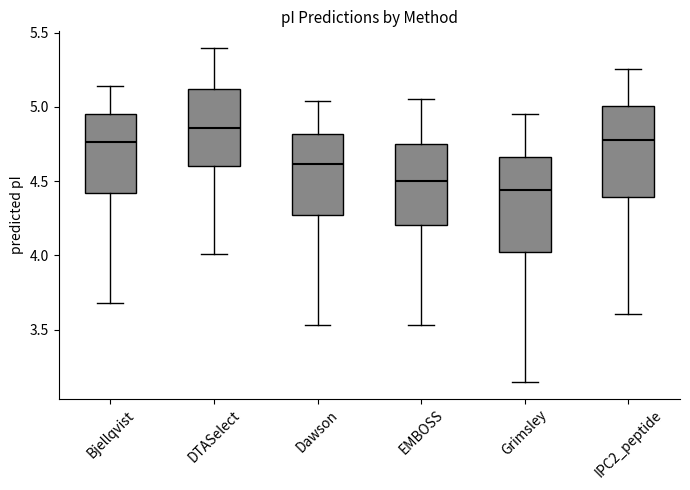

Which box has the highest median line?

DTASelect